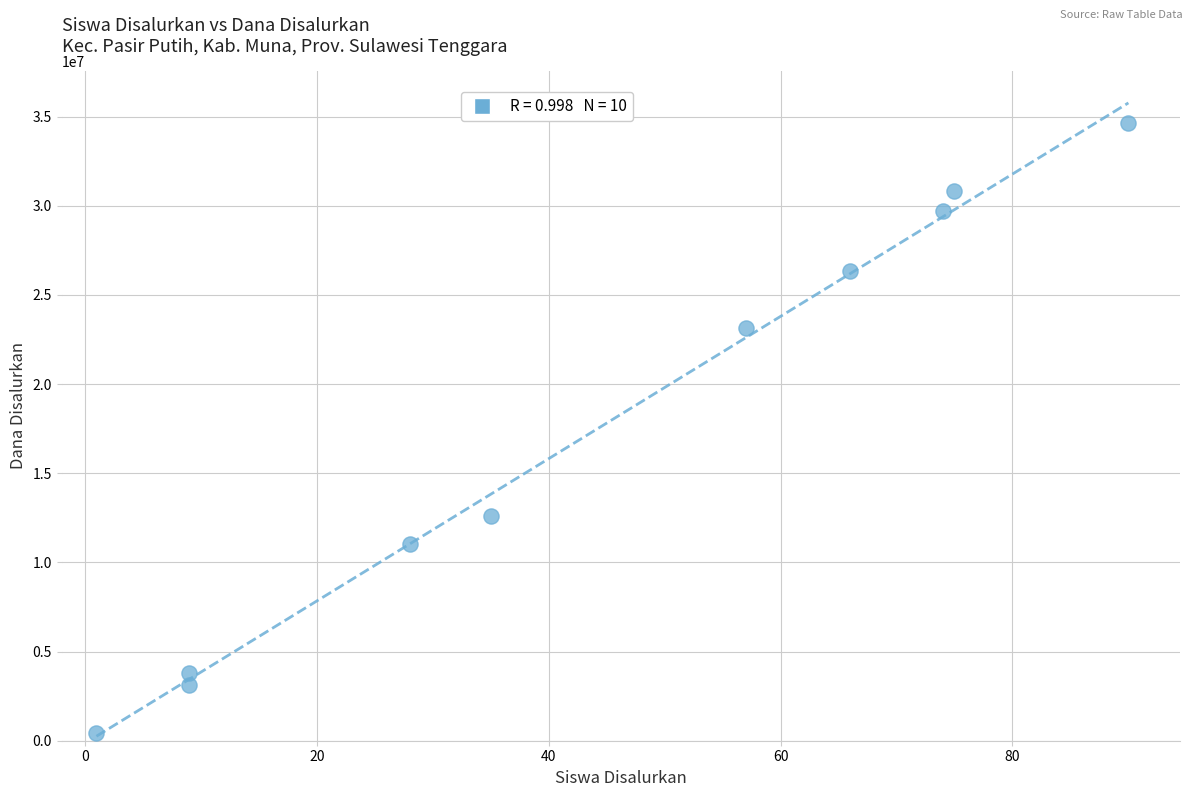

What is the range of X values (max minus min)?

89